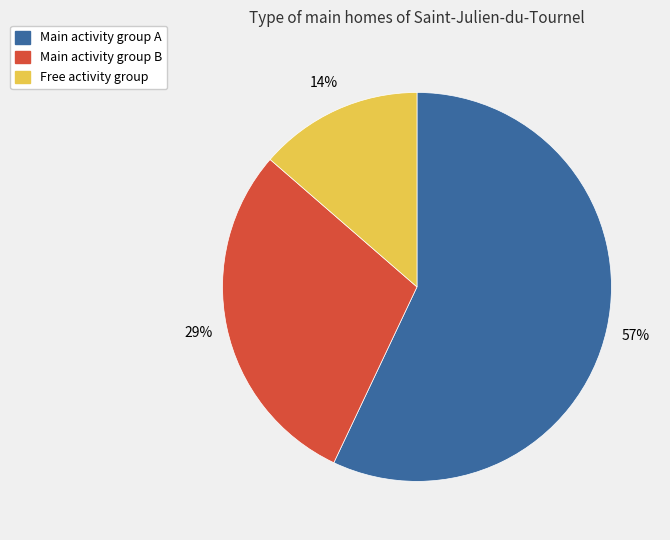

Which category has the biggest portion of the pie?

Main activity group A